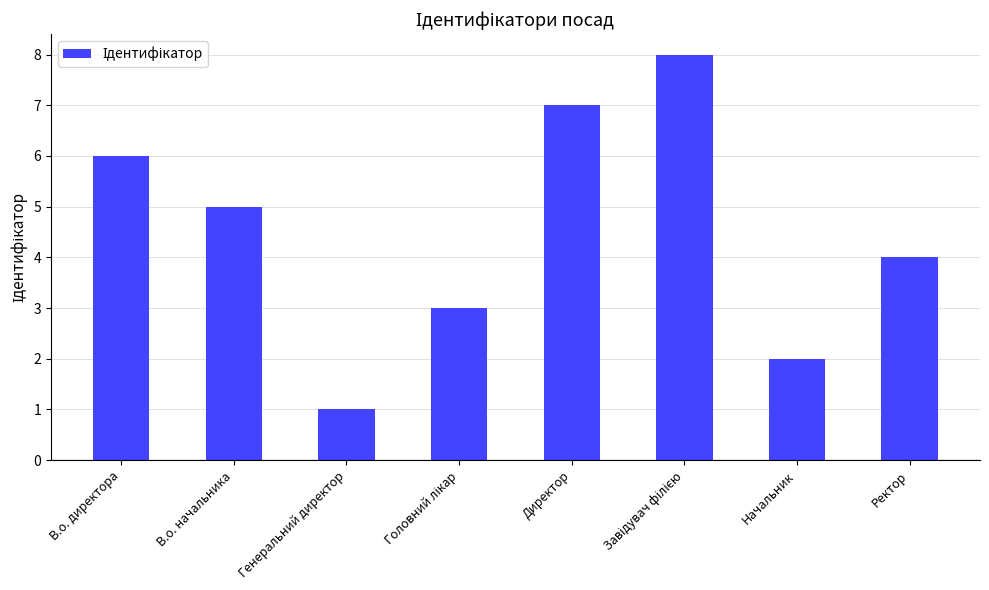

What is the difference between the values at Начальник and В.о. начальника?

3